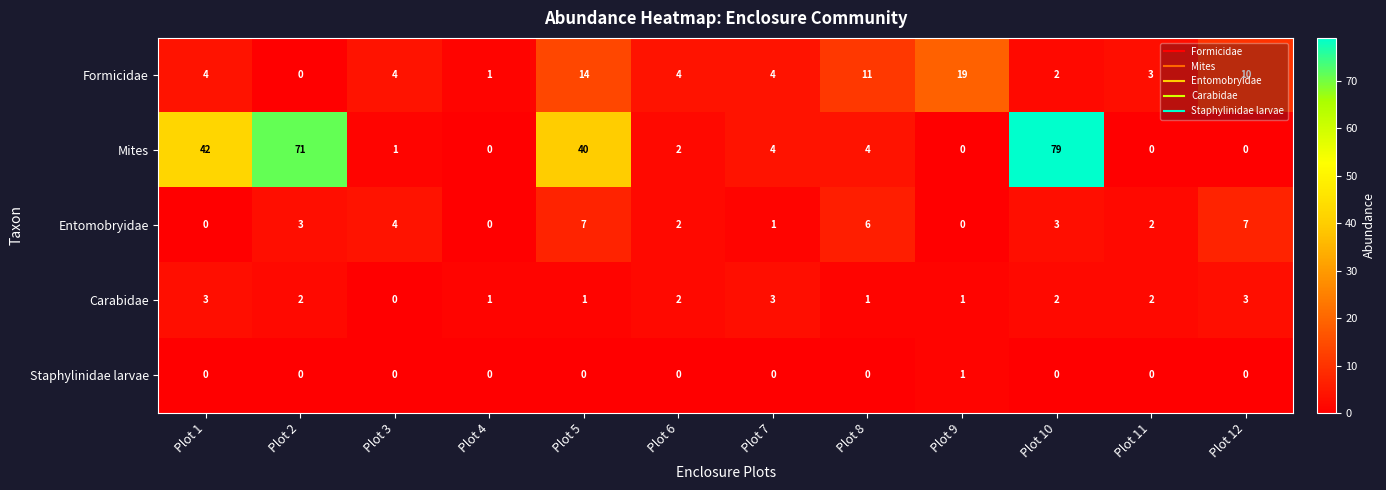

What is the average value of the Formicidae series?

6